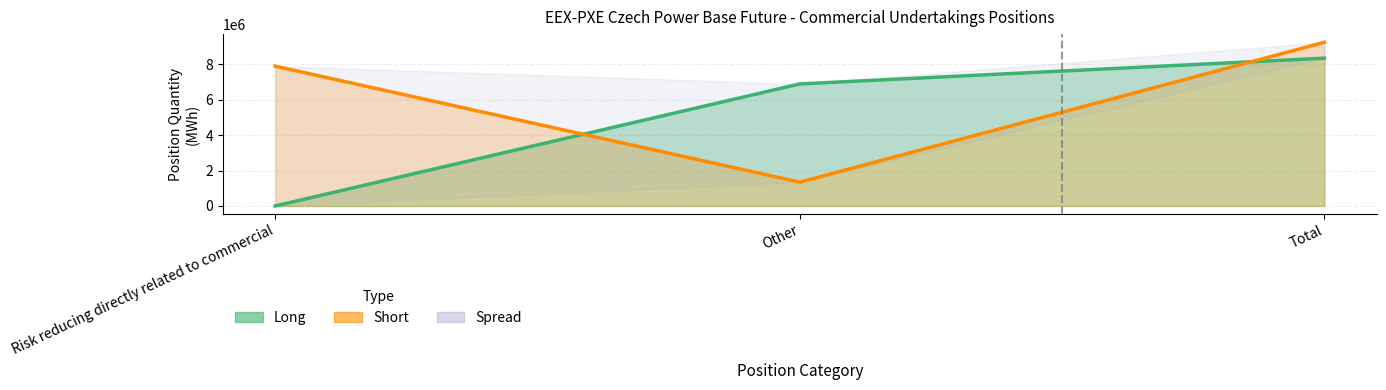

What is the difference between the maximum and minimum values in the Short series?

7886762